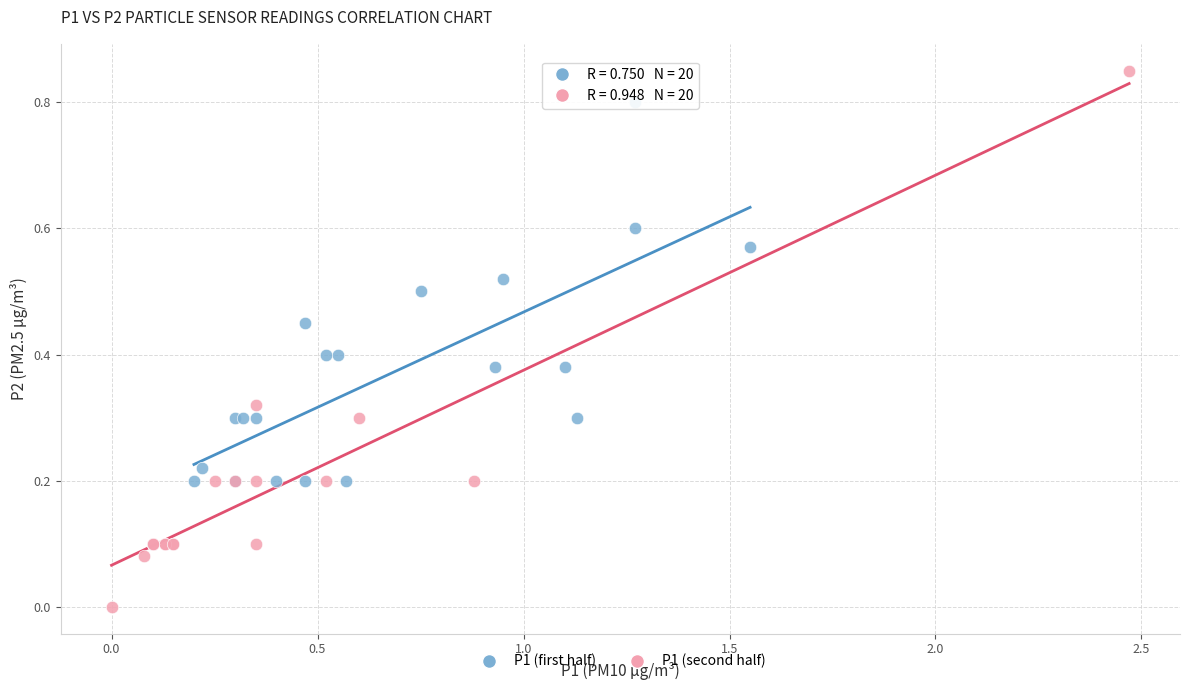

Which series contains the lowest Y value?

P1 (second half)